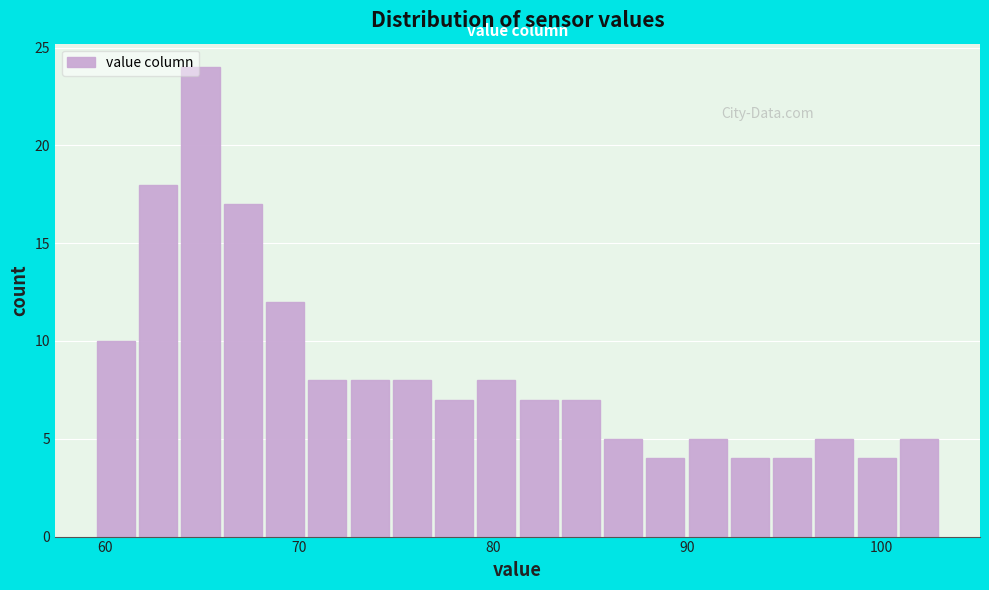

Read against the x-axis, roughly where is the centre of the tallest bar?

65